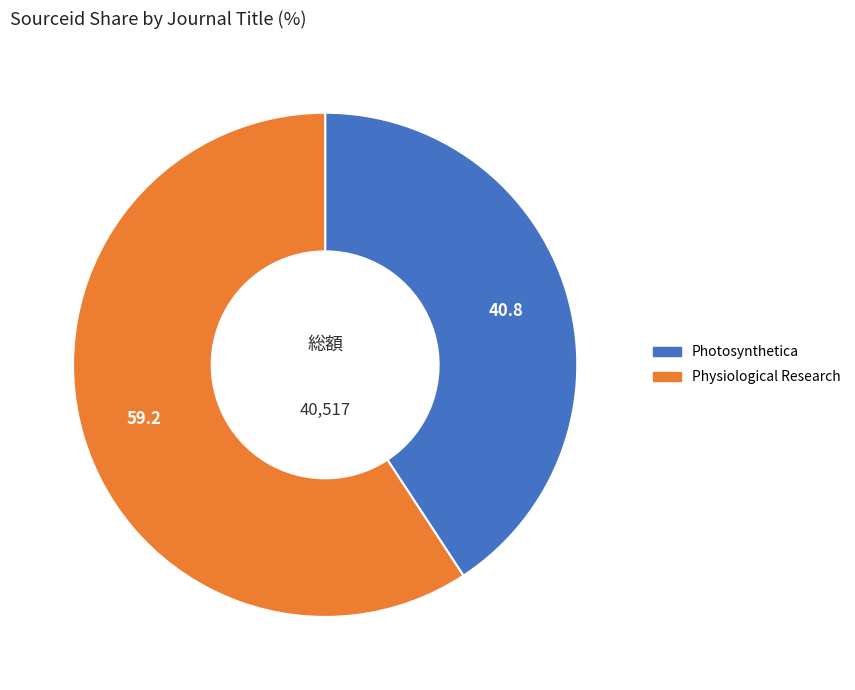

Which category accounts for the majority?

Physiological Research